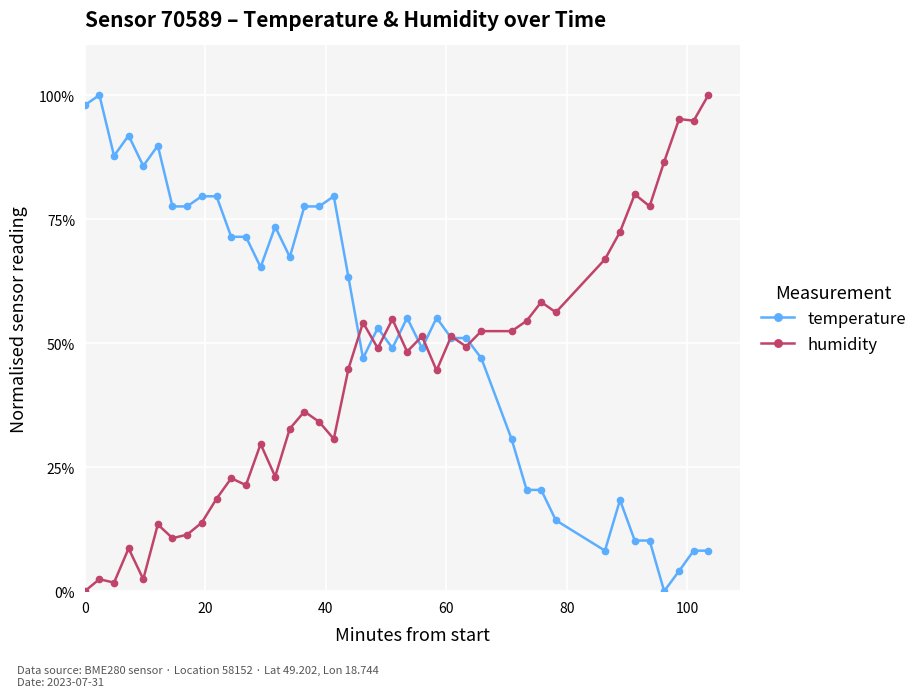

Which series has the largest total across all categories?

temperature